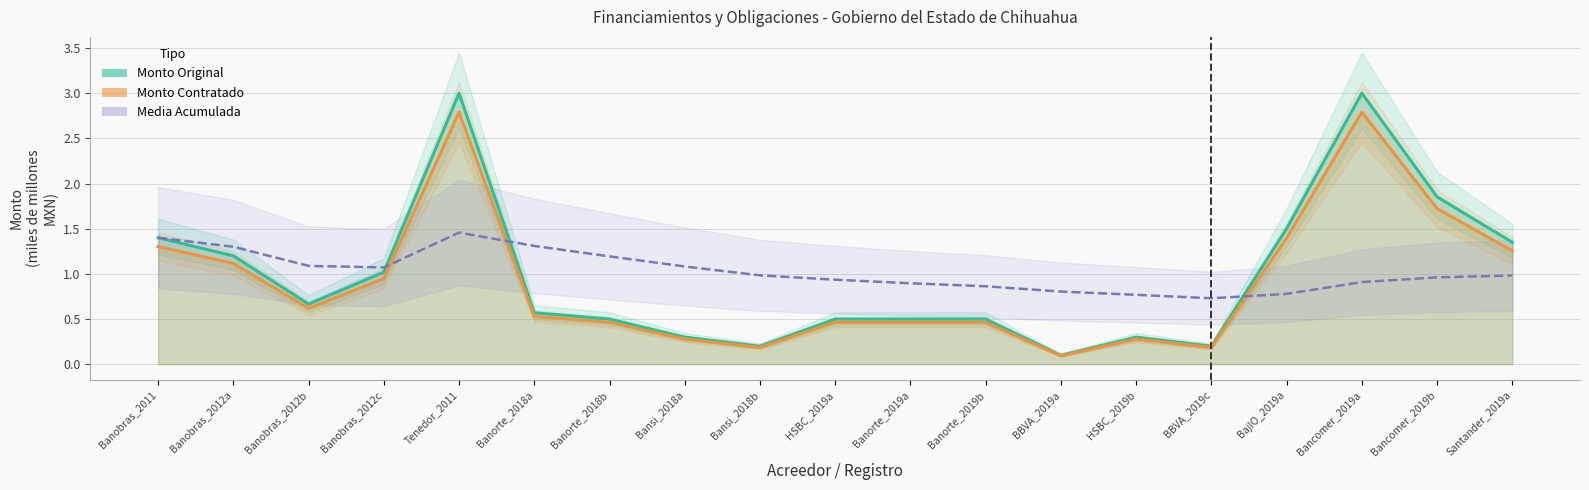

What is the maximum value for Media Acumulada?

1.5